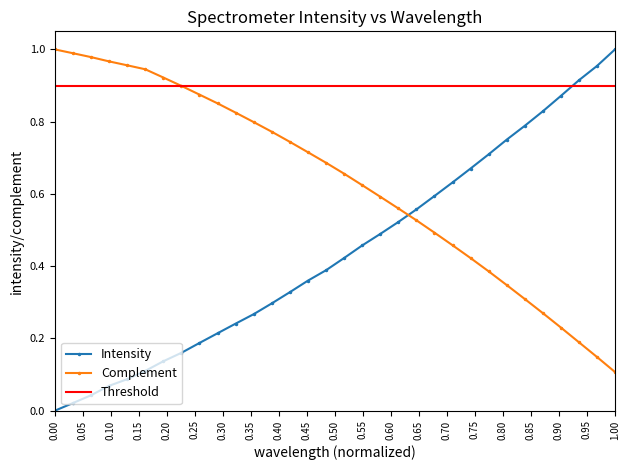

Does the chart have visible grid lines?

No